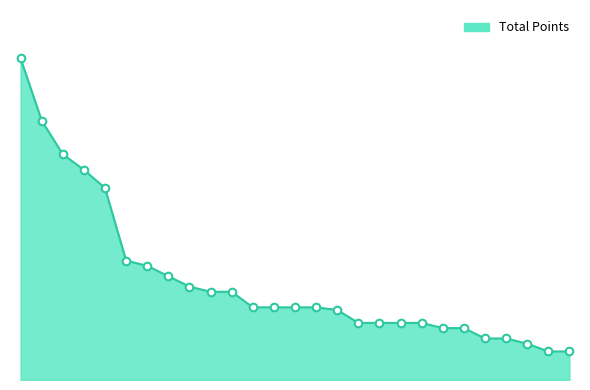

Does the chart have visible grid lines?

No